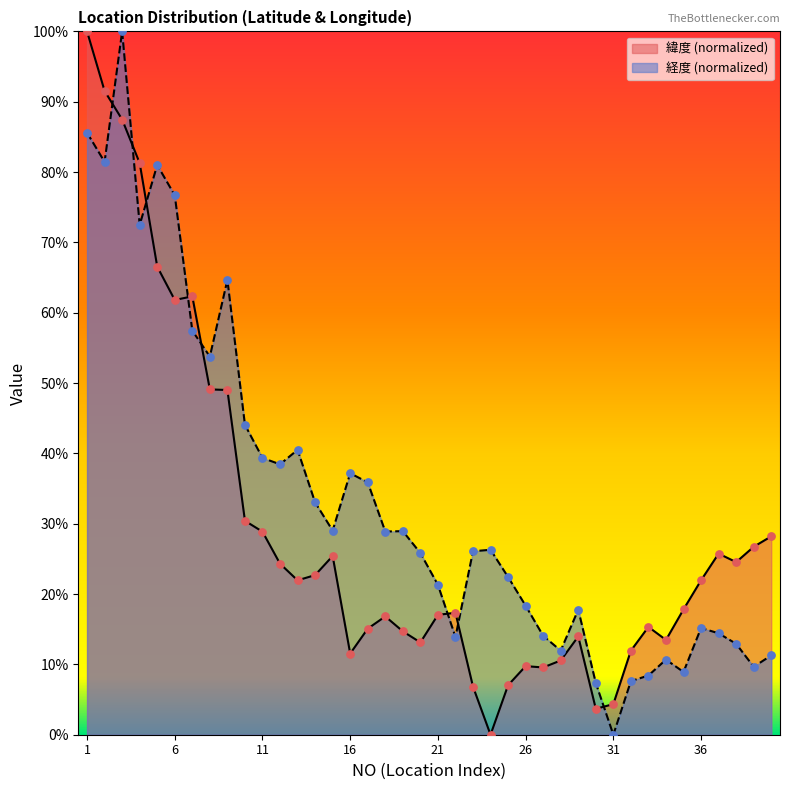

At which category is the sum across all series the highest?

3